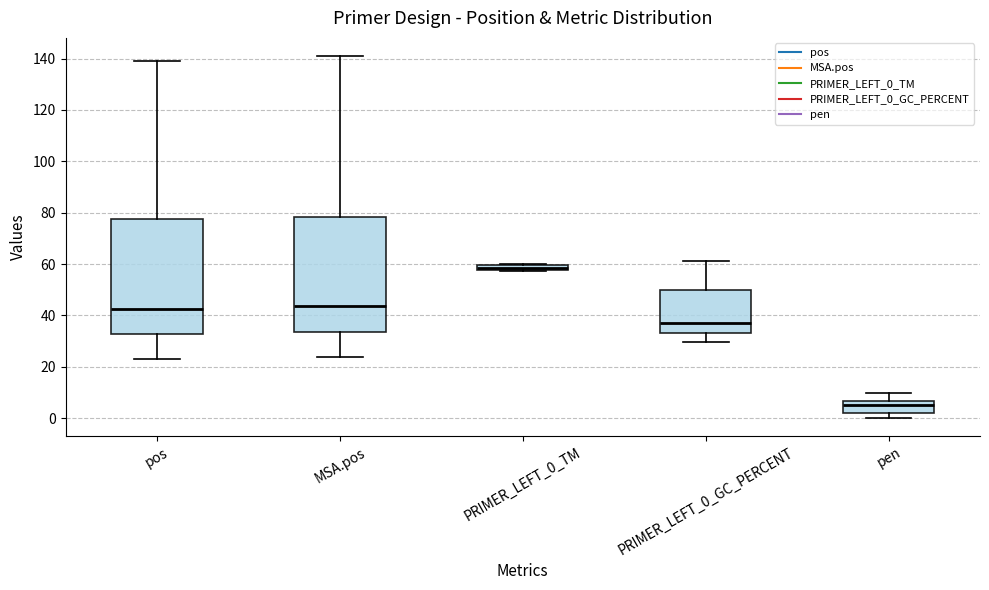

Which box has the highest median line?

PRIMER_LEFT_0_TM